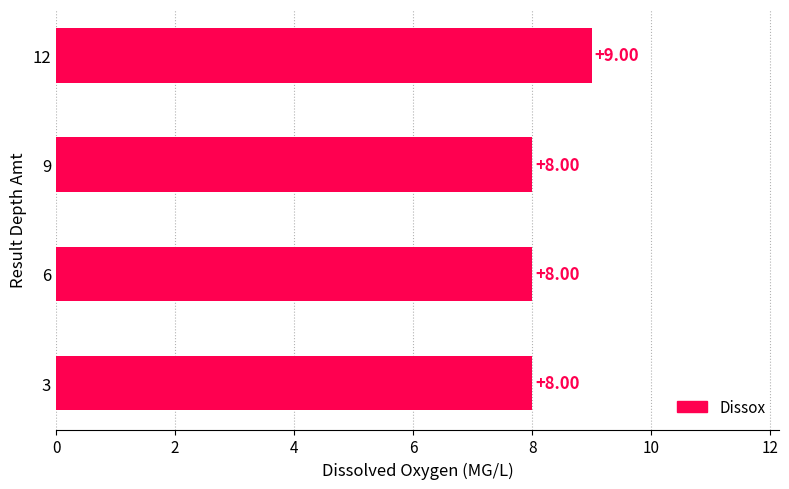

How many bars are there in total?

4